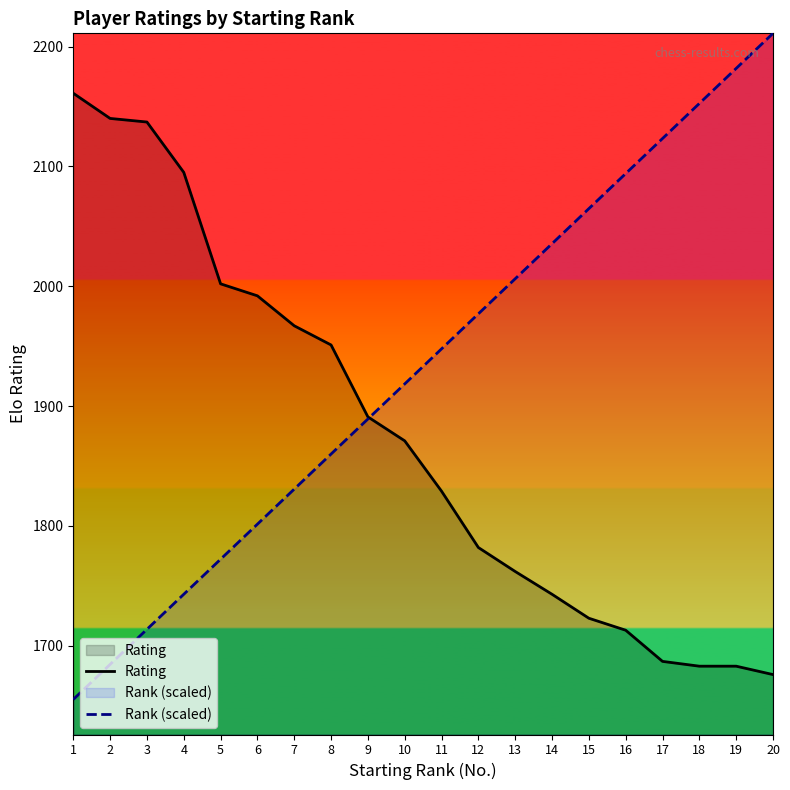

Reading right to left, transcribe all the data shown in this chart.

Rating: 20=1676.0	19=1683.0	18=1683.0	17=1687.0	16=1713.0	15=1723.0	14=1743.0	13=1762.0	12=1782.0	11=1829.0	10=1871.0	9=1891.0	8=1951.0	7=1967.0	6=1992.0	5=2002.0	4=2095.0	3=2137.0	2=2140.0	1=2161.0
Rank (scaled): 20=2211.0	19=2181.8	18=2152.5	17=2123.2	16=2094.0	15=2064.8	14=2035.5	13=2006.2	12=1977.0	11=1947.8	10=1918.5	9=1889.2	8=1860.0	7=1830.8	6=1801.5	5=1772.2	4=1743.0	3=1713.8	2=1684.5	1=1655.2